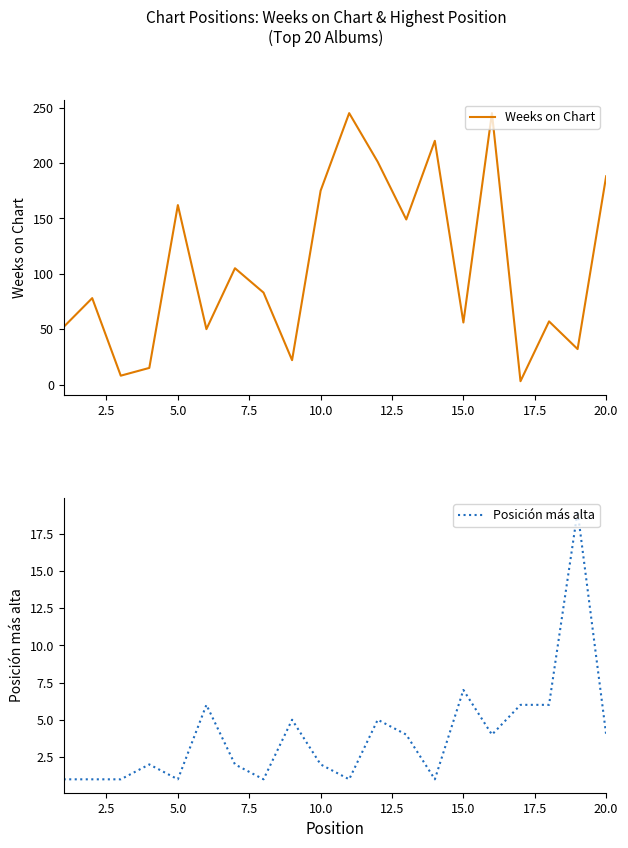

Reading left to right, extract all data points from this chart.

Weeks on Chart: 52	78	8	15	162	50	105	83	22	175	245	201	149	220	56	245	3	57	32	188
Posición más alta: 1	1	1	2	1	6	2	1	5	2	1	5	4	1	7	4	6	6	19	4